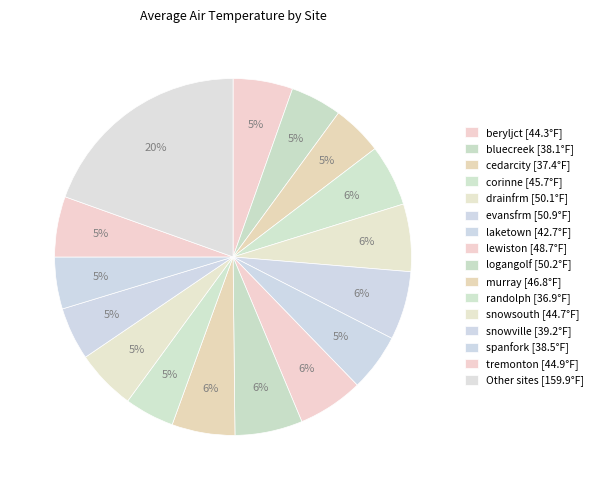

How many slices are in this pie chart?

16